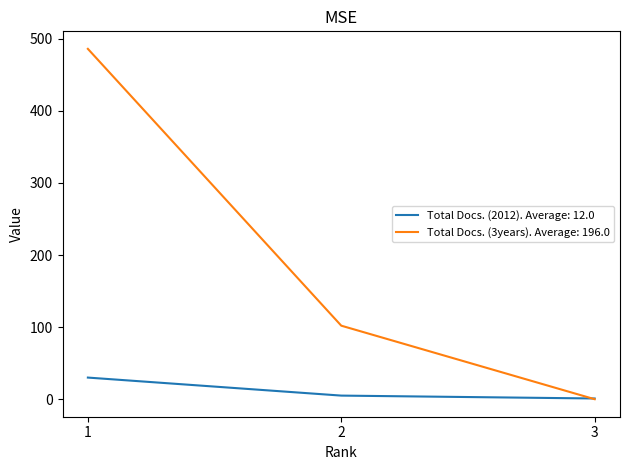

Which series has the largest total across all categories?

Total Docs. (3years)